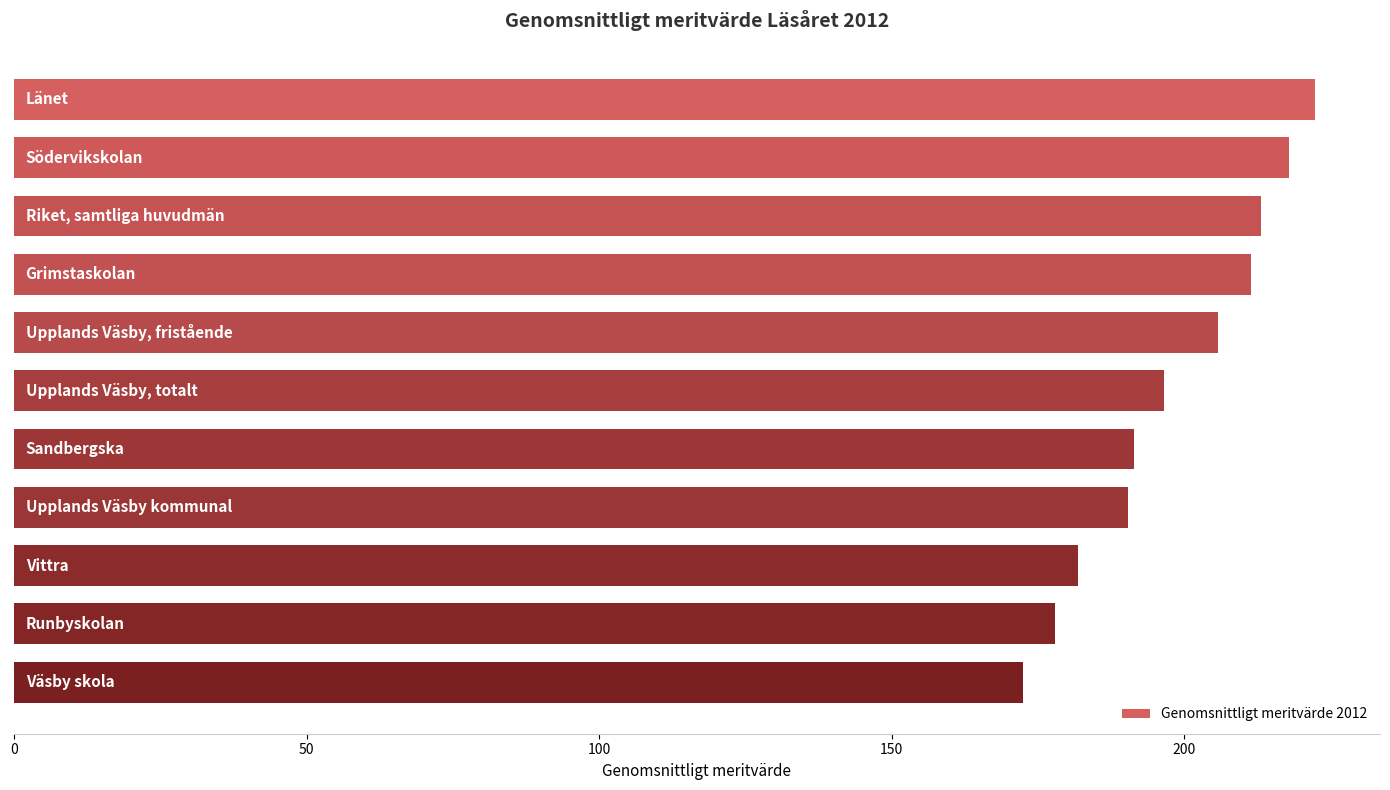

What is the value of the 4th bar from the top?

211.4